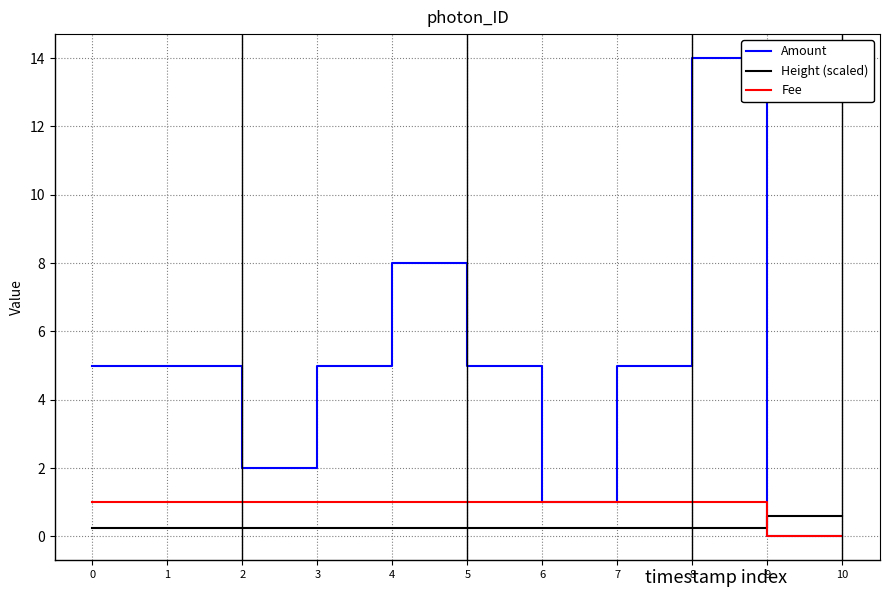

Is it true that Fee equals 0.4 at 5?

False